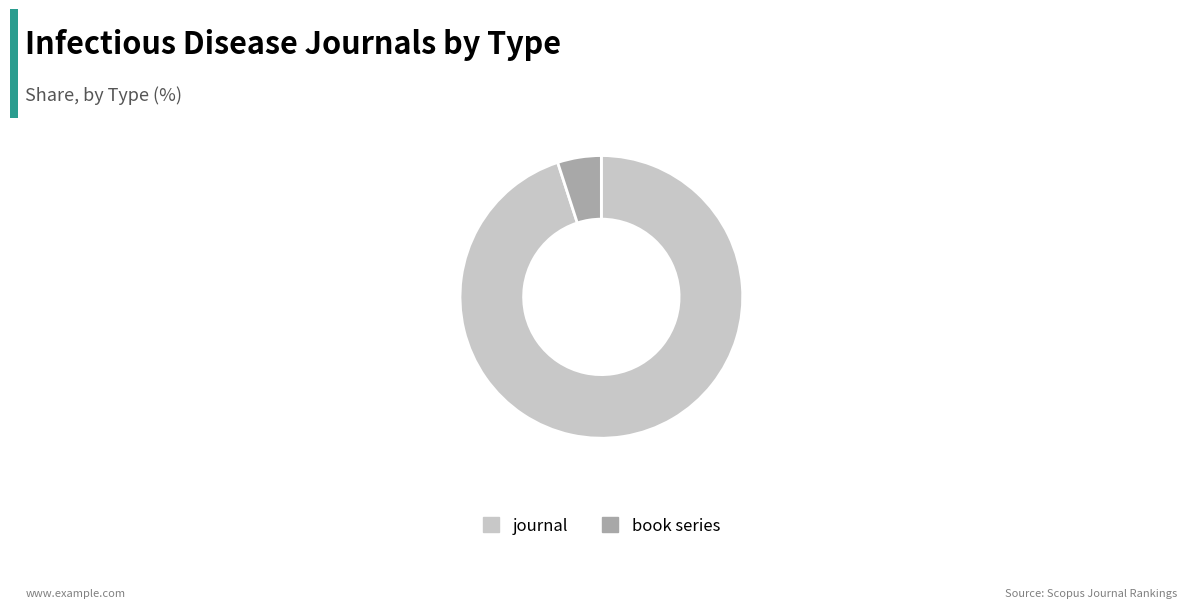

True or false: book series accounts for 1% of the total.

False